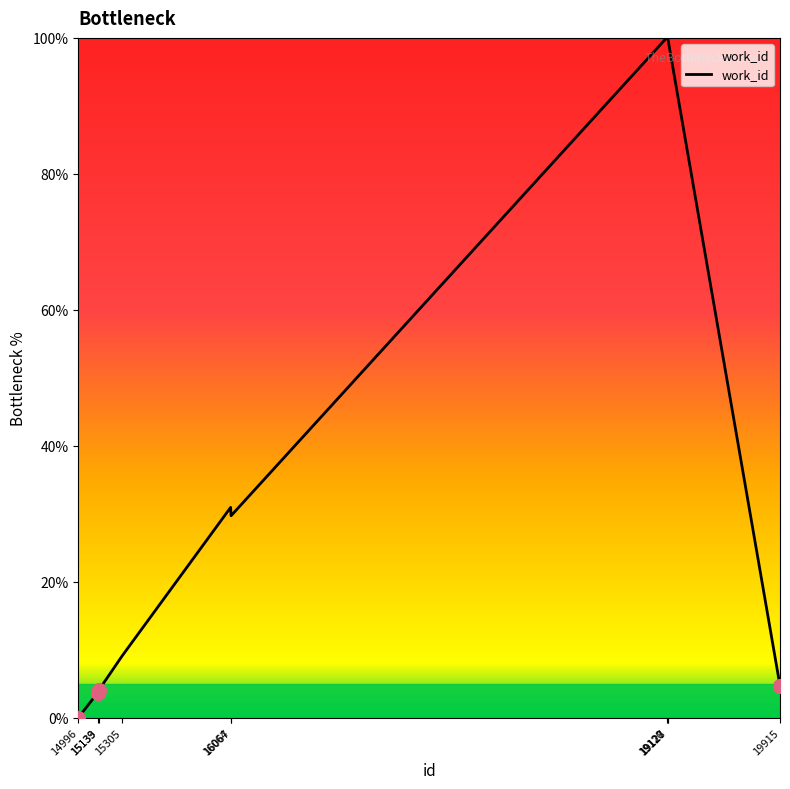

Which has a higher value, 19127 or 16064?

19127